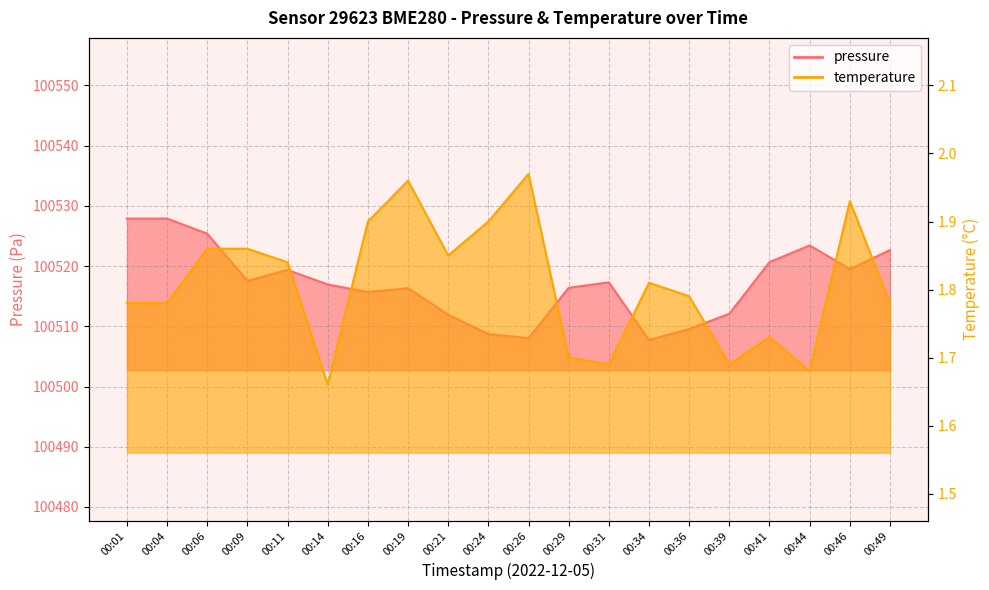

How many interior local peaks does the temperature series have?

5